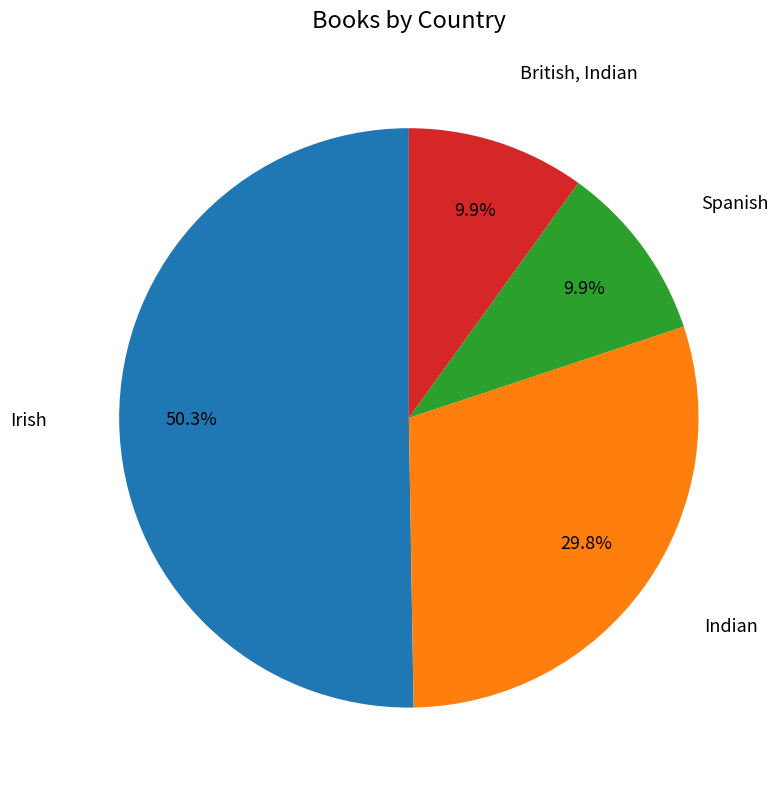

Does any single category account for the majority?

Yes